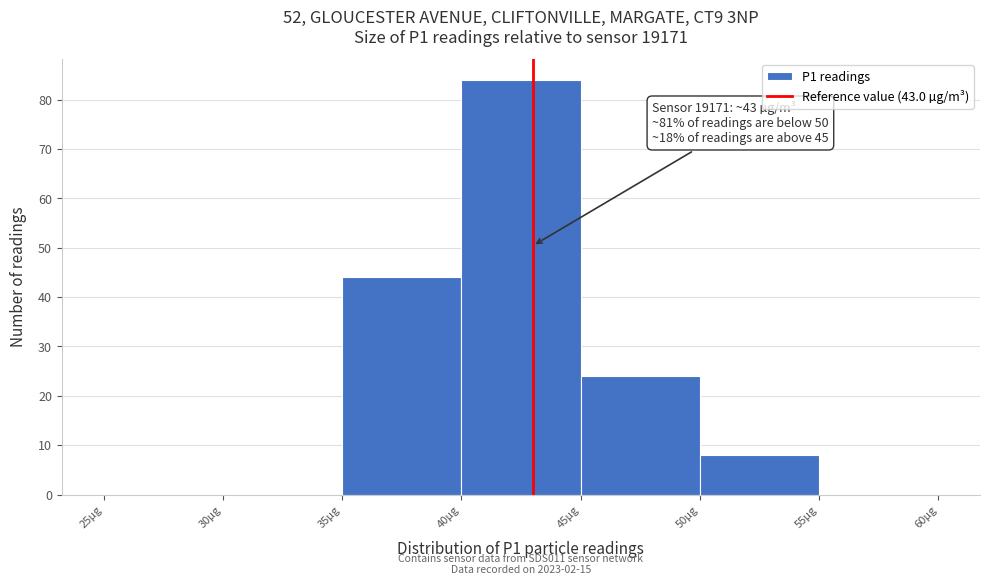

Which range on the x-axis has the tallest bar?

40 to 45